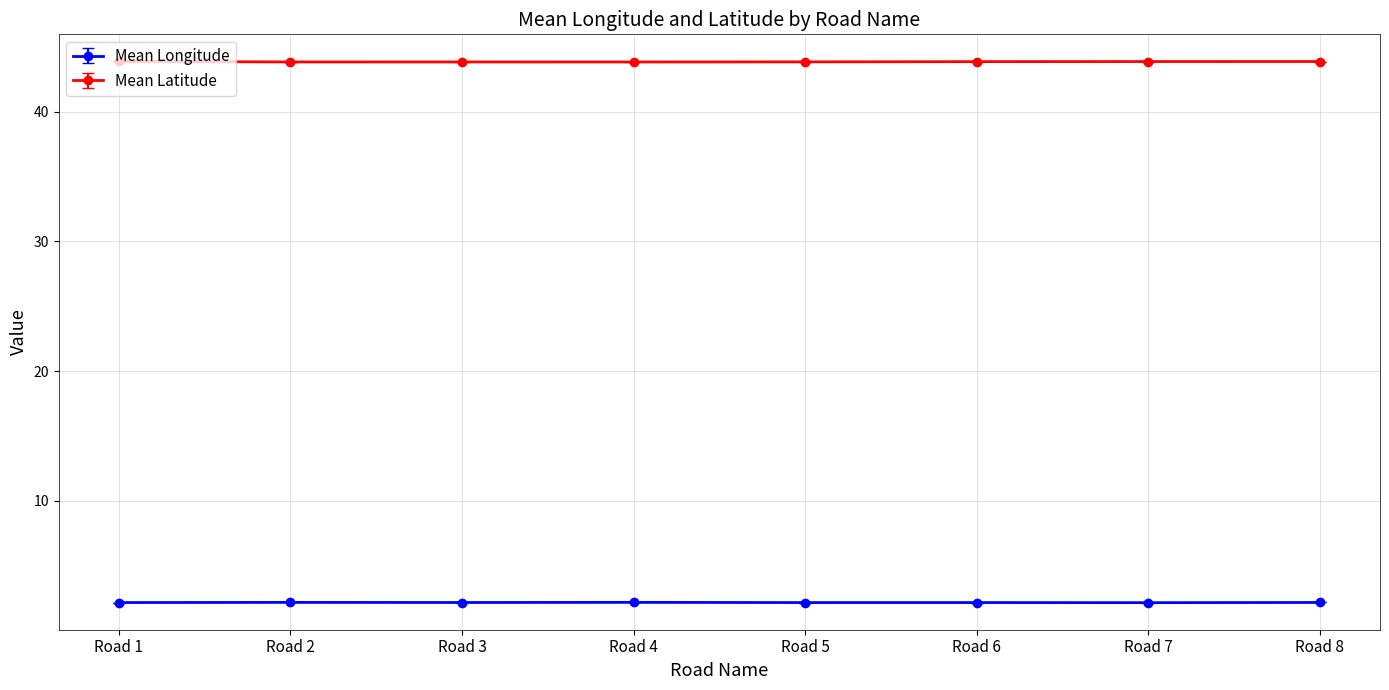

What is the value of the Mean Longitude point at the 8th from the left?

2.2